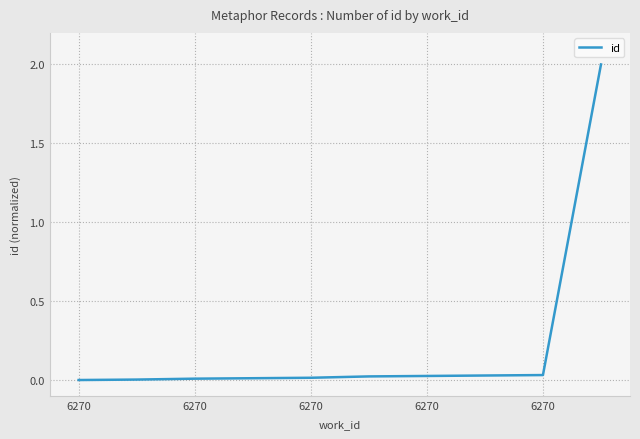

What is the maximum value shown in the chart?

2.0